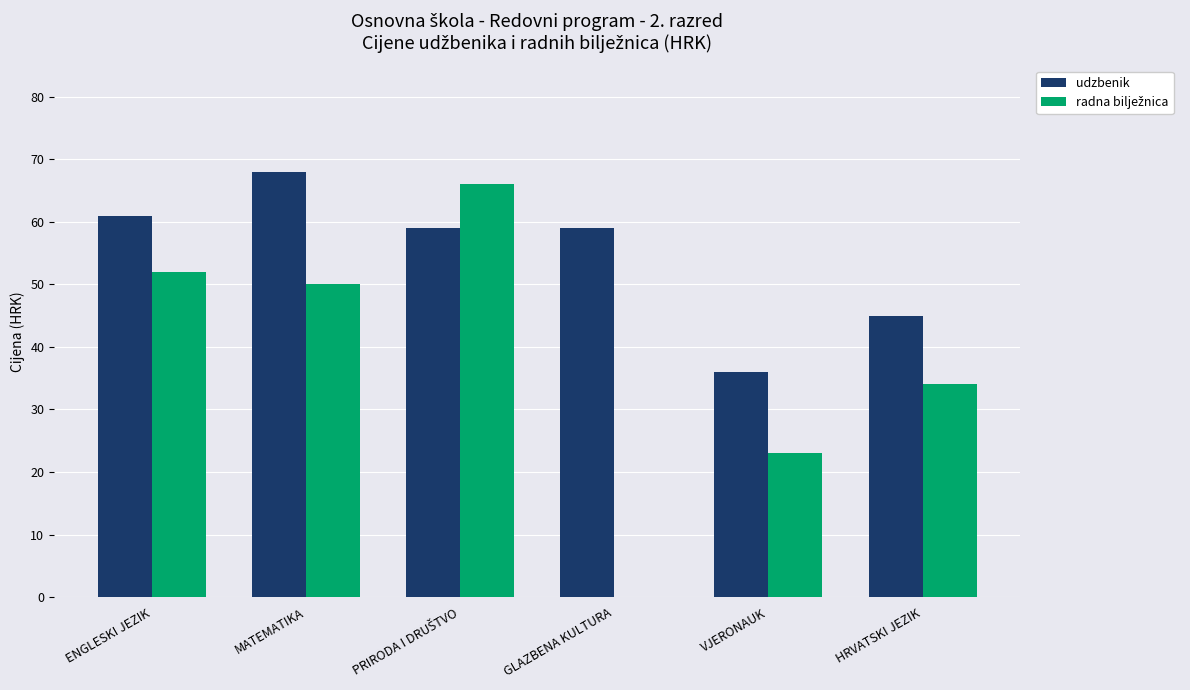

Is it true that udzbenik equals 59 at GLAZBENA KULTURA?

True